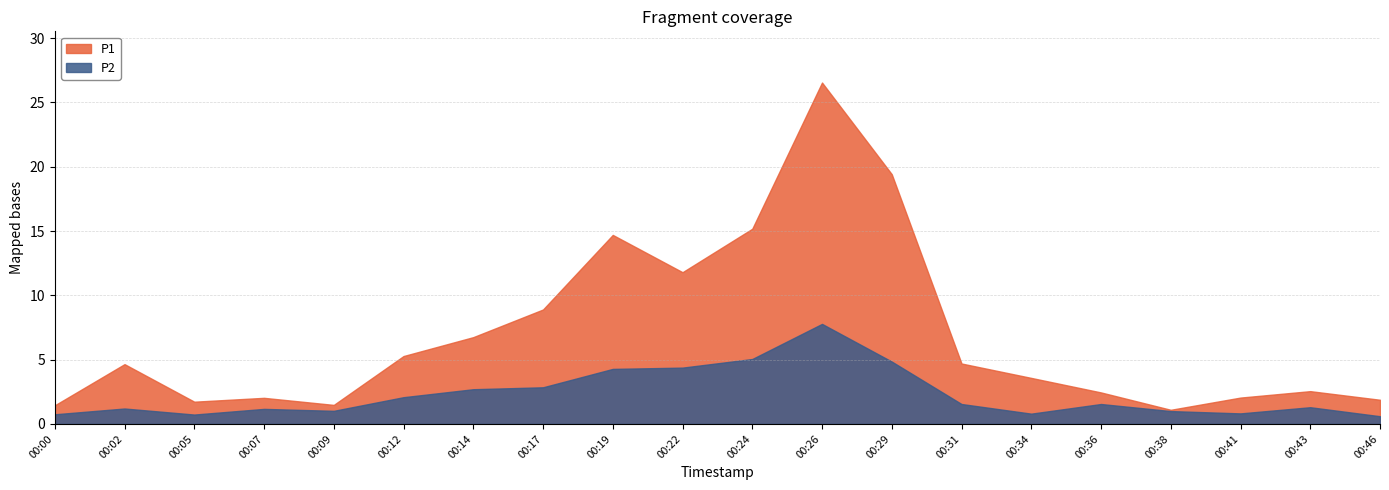

Which series has the widest spread of values?

P1